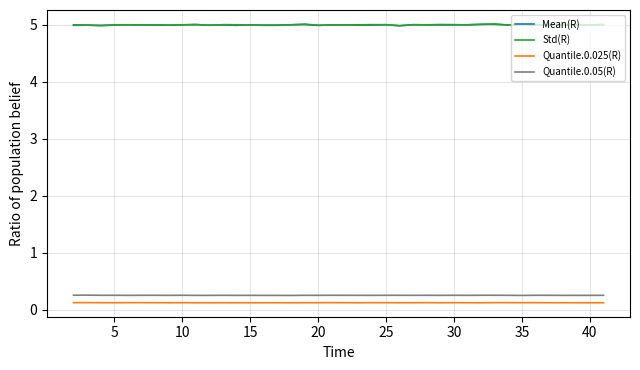

What is the minimum value shown in the chart?

0.1